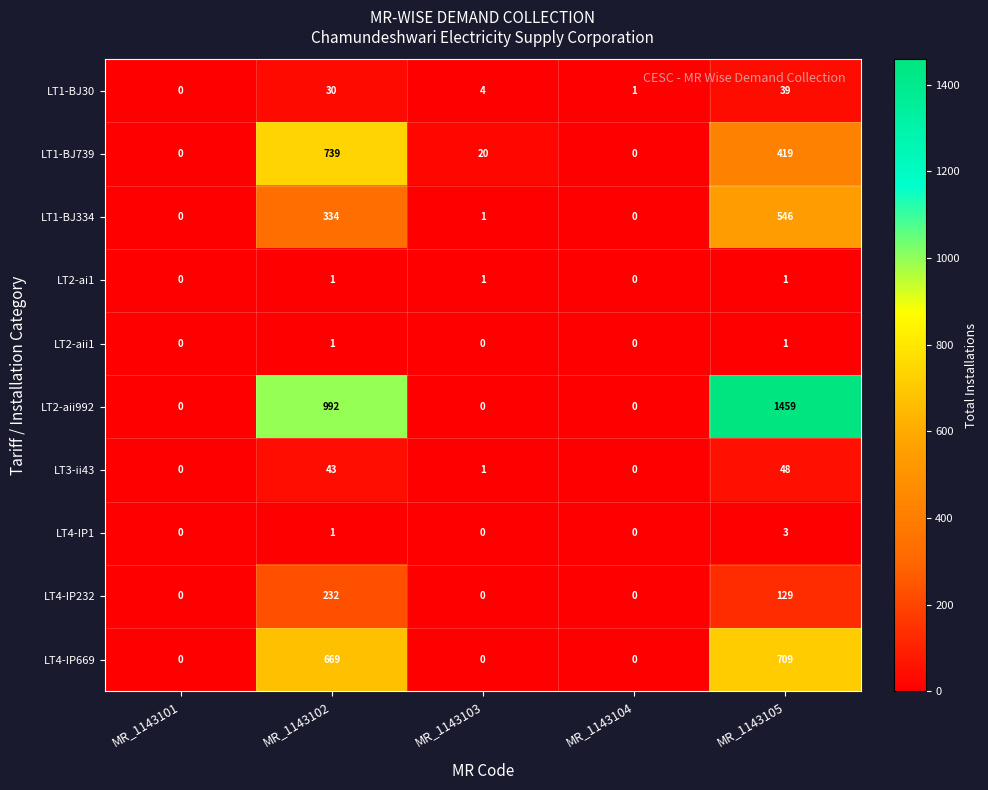

Count the number of data series in this chart.

10